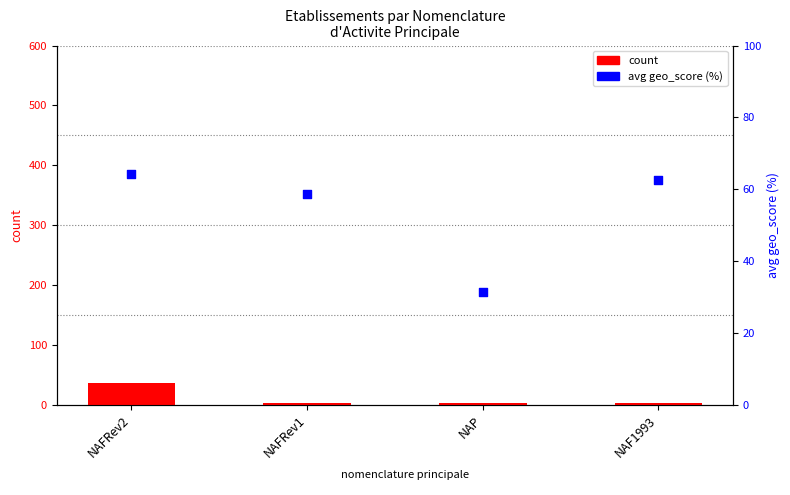

At which category is the sum across all series the highest?

NAFRev2